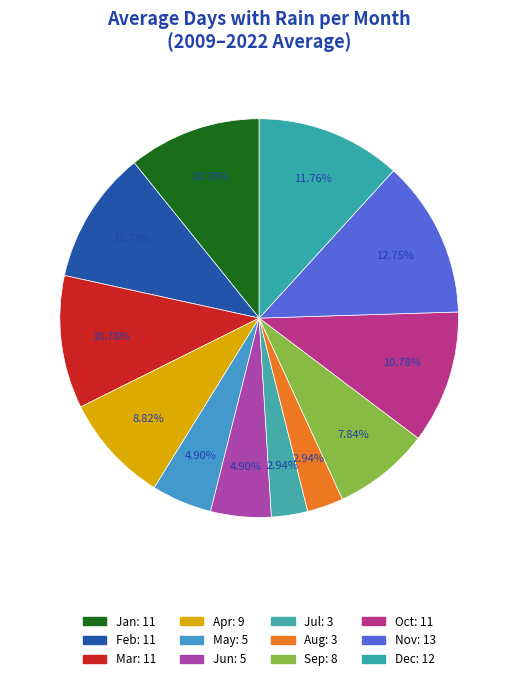

True or false: Jun accounts for 5% of the total.

True